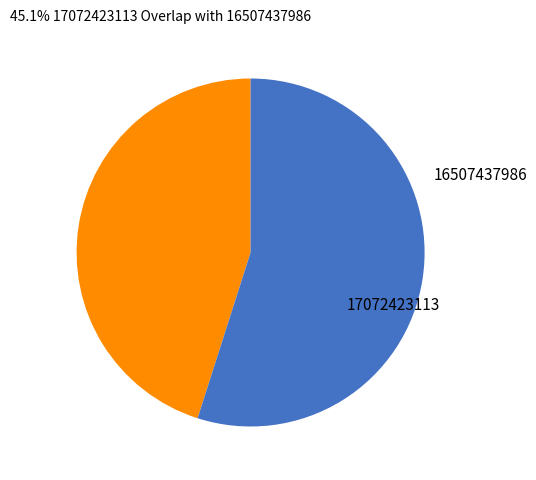

How many slices are in this pie chart?

2